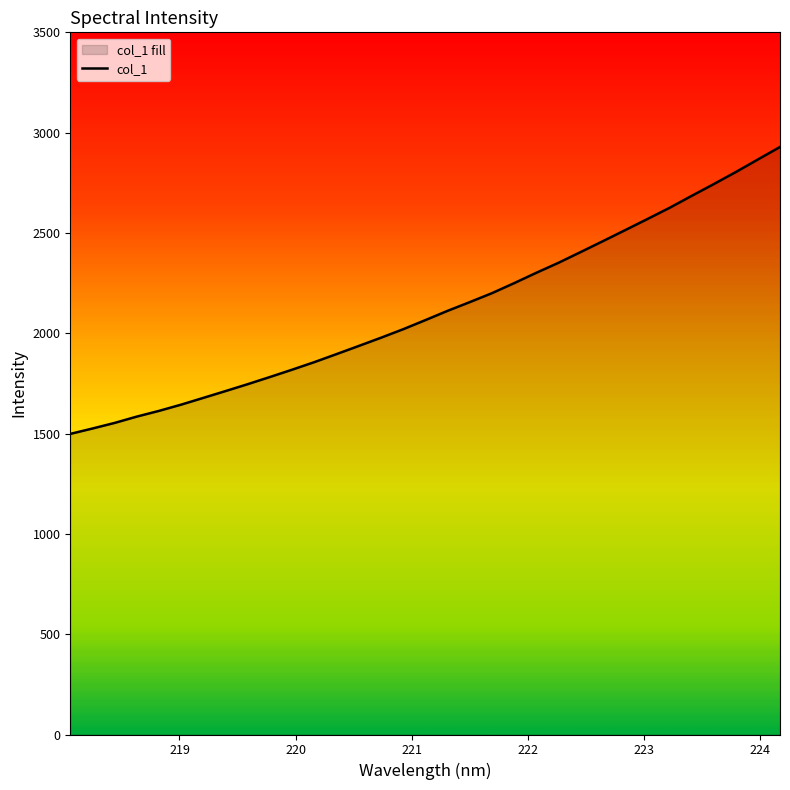

What is the minimum value shown in the chart?

1498.4